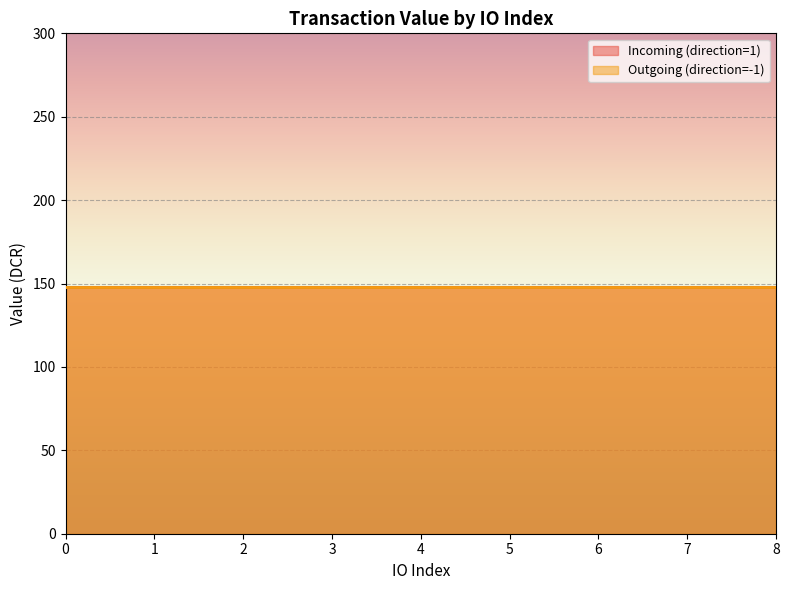

What is the value of the value point at the 4th from the left?

148.1